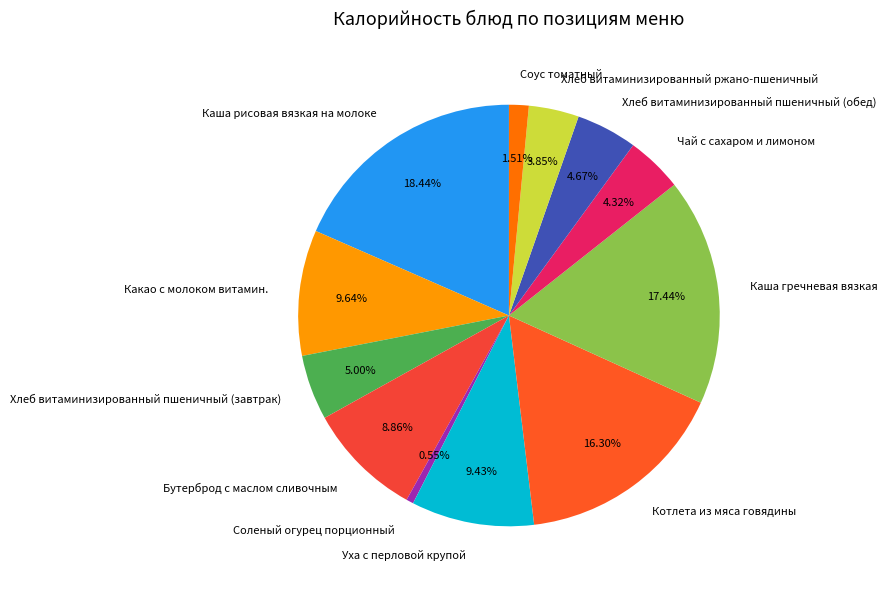

Which category has the biggest portion of the pie?

Каша рисовая вязкая на молоке